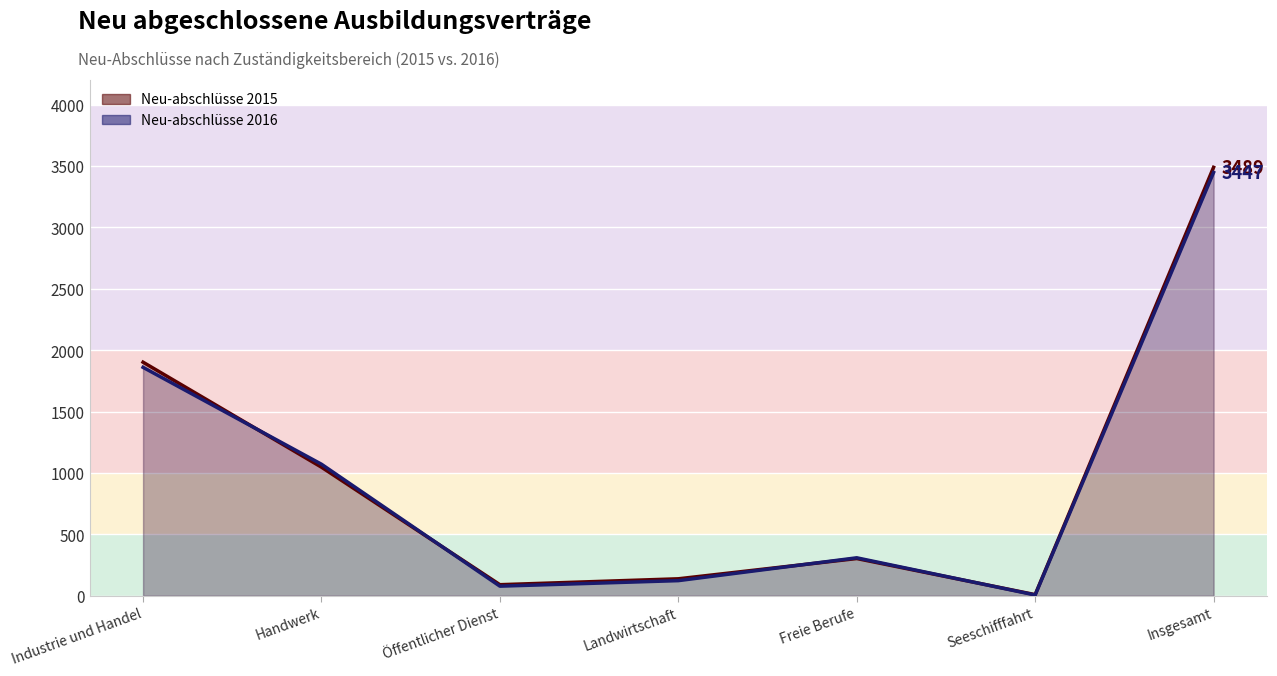

How many intersections are there between Neu-abschlüsse 2016 and Neu-abschlüsse 2015?

4